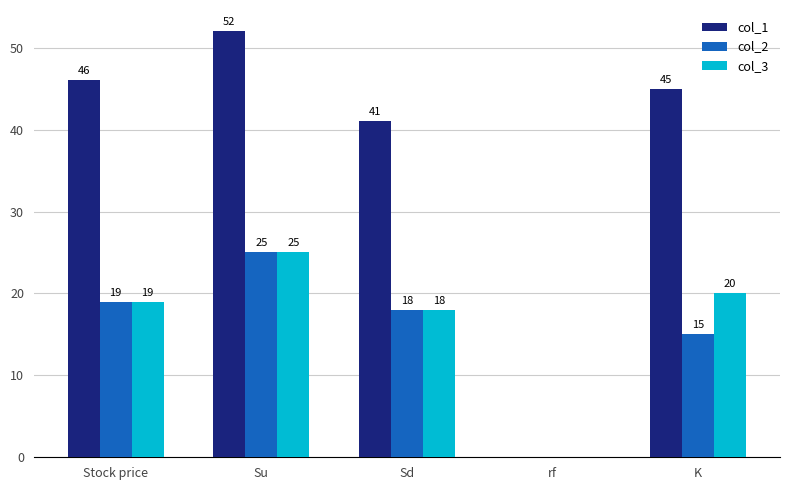

Is the value of col_3 at Su greater than the value of col_1 at Stock price?

No